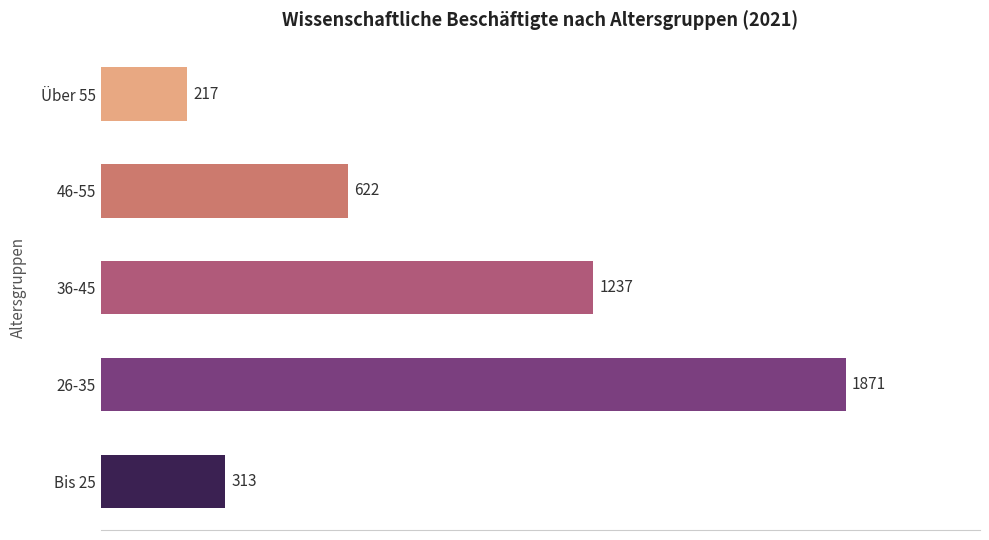

Rank the categories by value from lowest to highest.

Über 55, Bis 25, 46-55, 36-45, 26-35